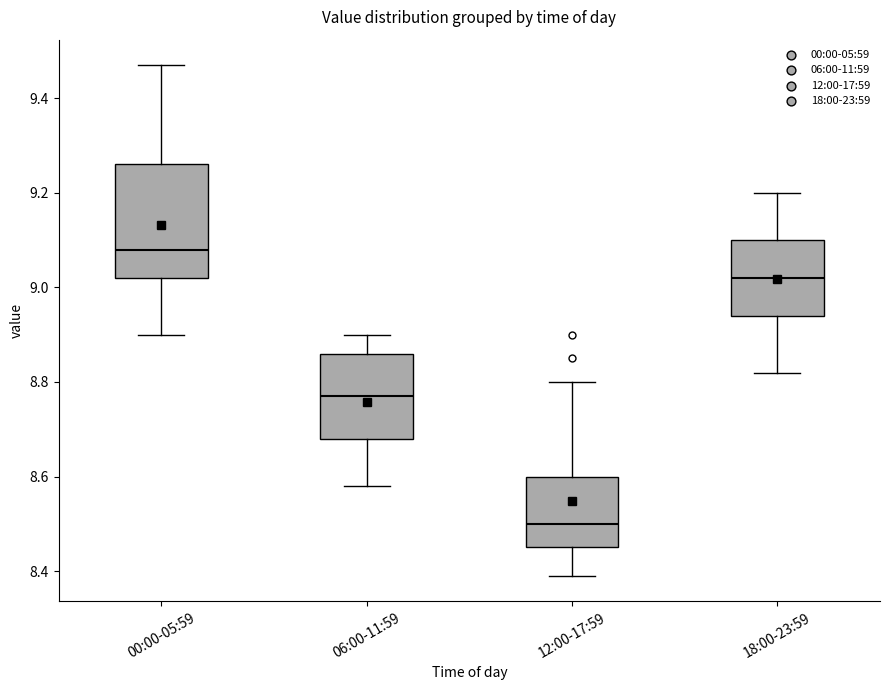

Where does the median line of the box for 12:00-17:59 sit on the y-axis? The values are not printed on the chart, so give them approximately, as read against the axis.

8.50